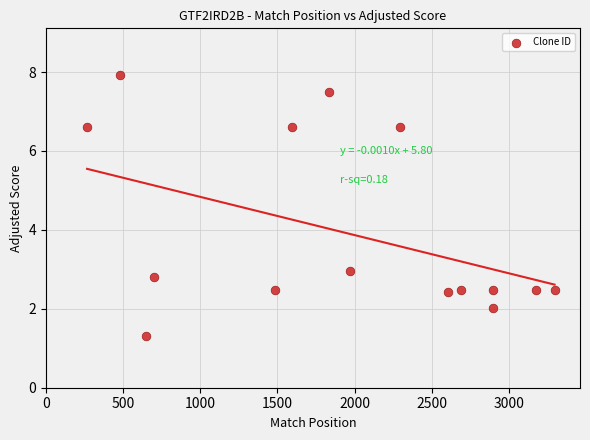

What Y value in the scatter plot is closest to 4?

3.0